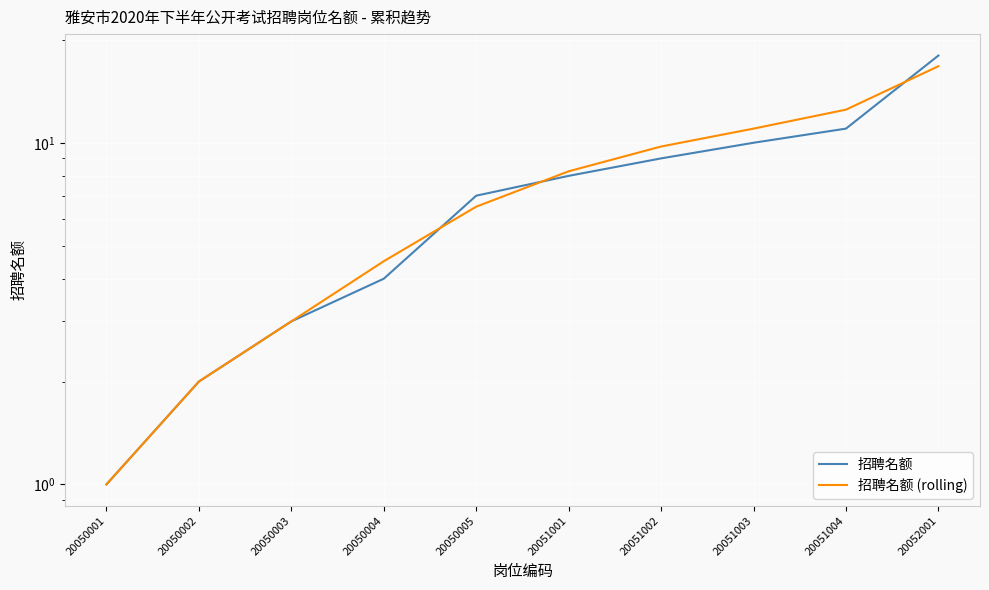

True or false: 招聘名额 and 招聘名额 (rolling) intersect in this chart.

True